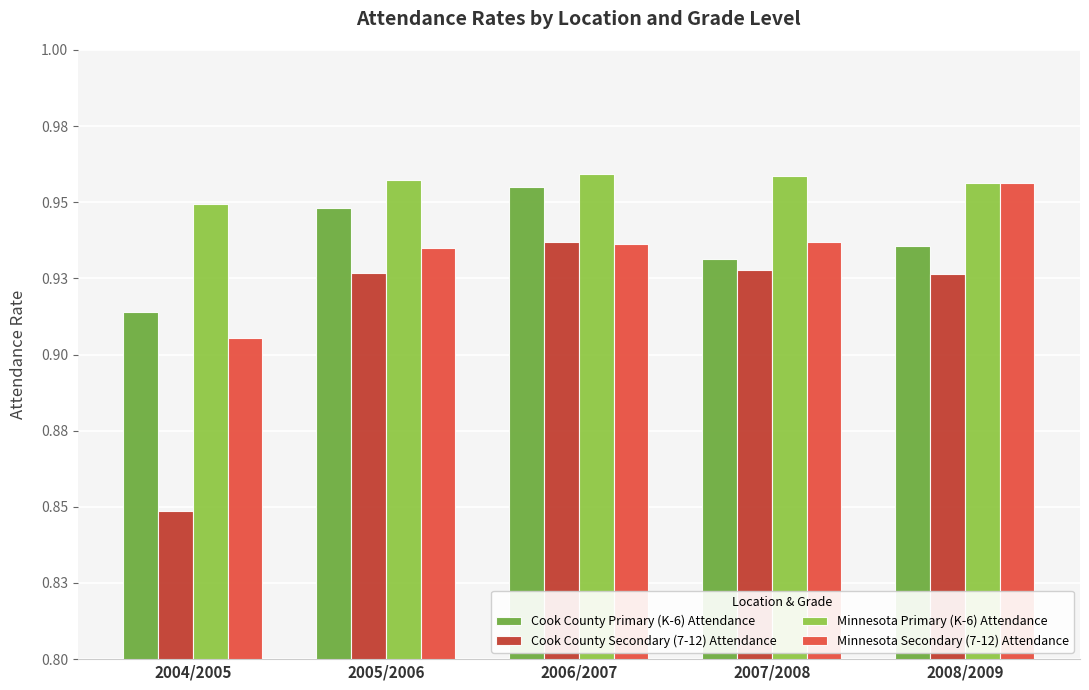

Are the bars grouped side by side (vs. stacked)?

Yes